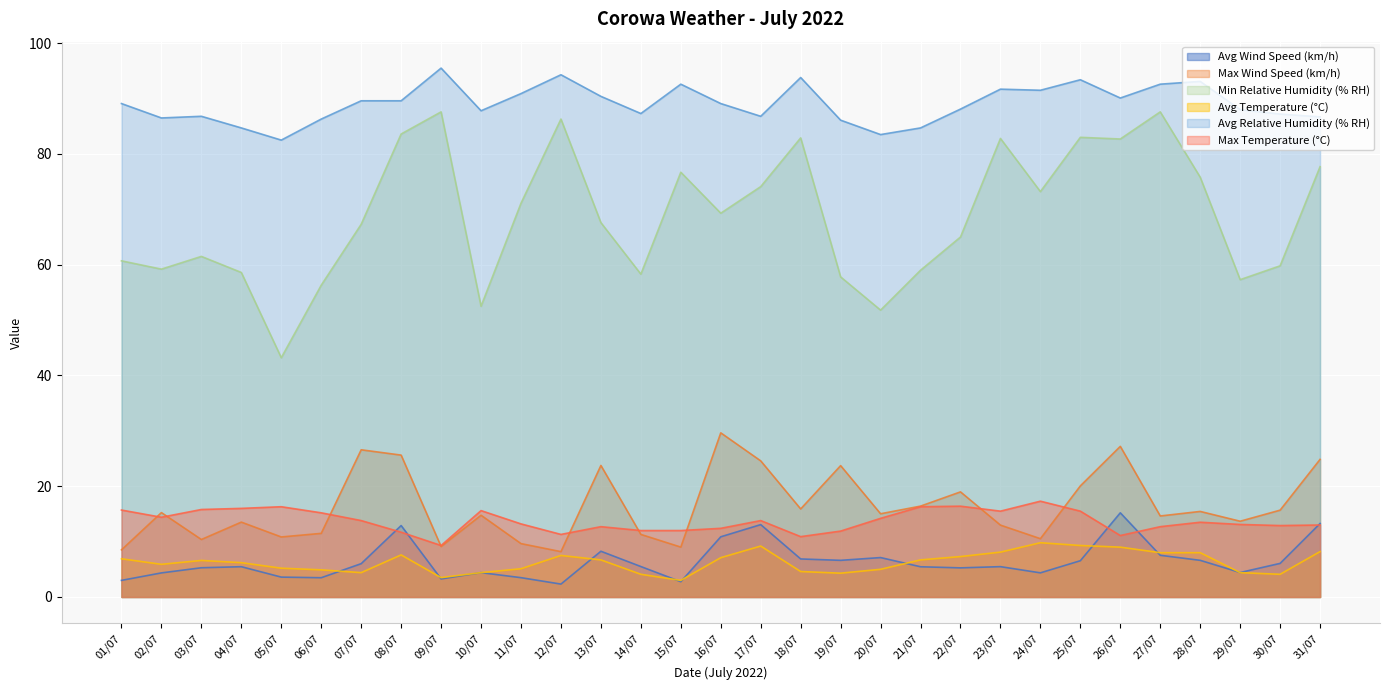

How many intersections are there between Avg Wind Speed (km/h) and Max Temperature (°C)?

5